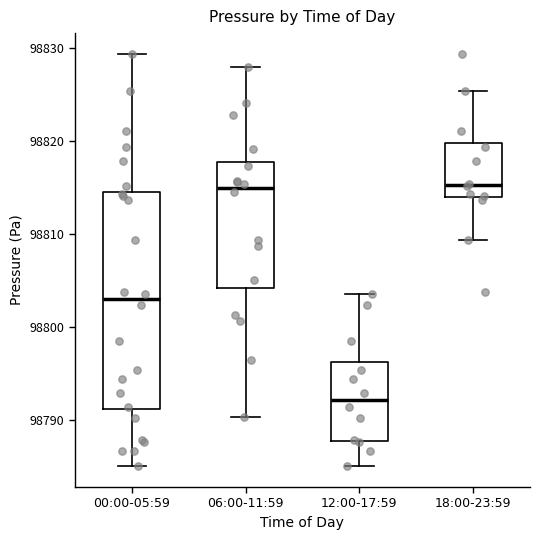

Reading left to right, read every box against the y-axis: the position of its median line, the range the box covers, and the ends of its whiskers. The values are not printed on the chart, so give them approximately, as read against the axis.

00:00-05:59: median 98803, box 98791 to 98814, whiskers 98785 to 98829
06:00-11:59: median 98815, box 98804 to 98818, whiskers 98790 to 98828
12:00-17:59: median 98792, box 98788 to 98796, whiskers 98785 to 98804
18:00-23:59: median 98815, box 98814 to 98820, whiskers 98809 to 98825